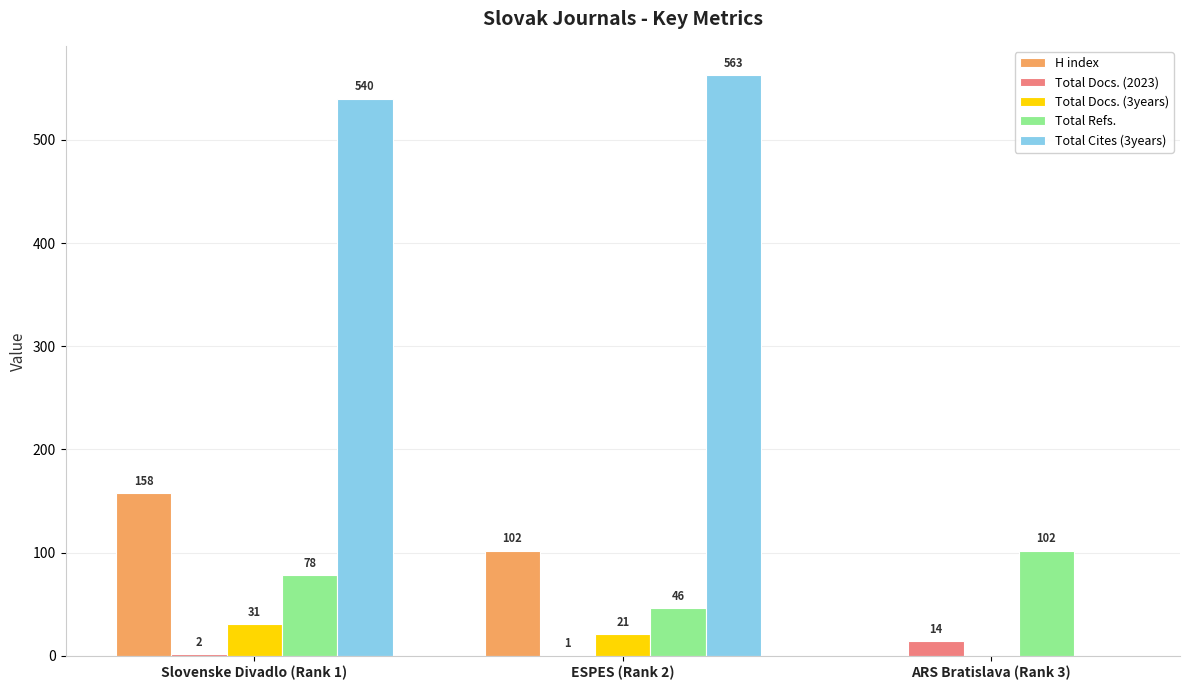

Which label corresponds to the largest value in the chart?

ESPES (Rank 2)